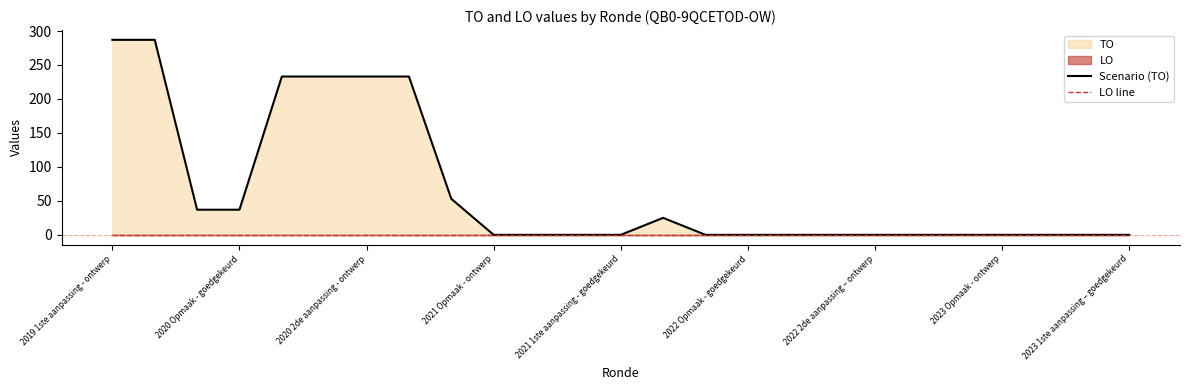

True or false: LO line has more than 0 points higher than both neighbors.

False